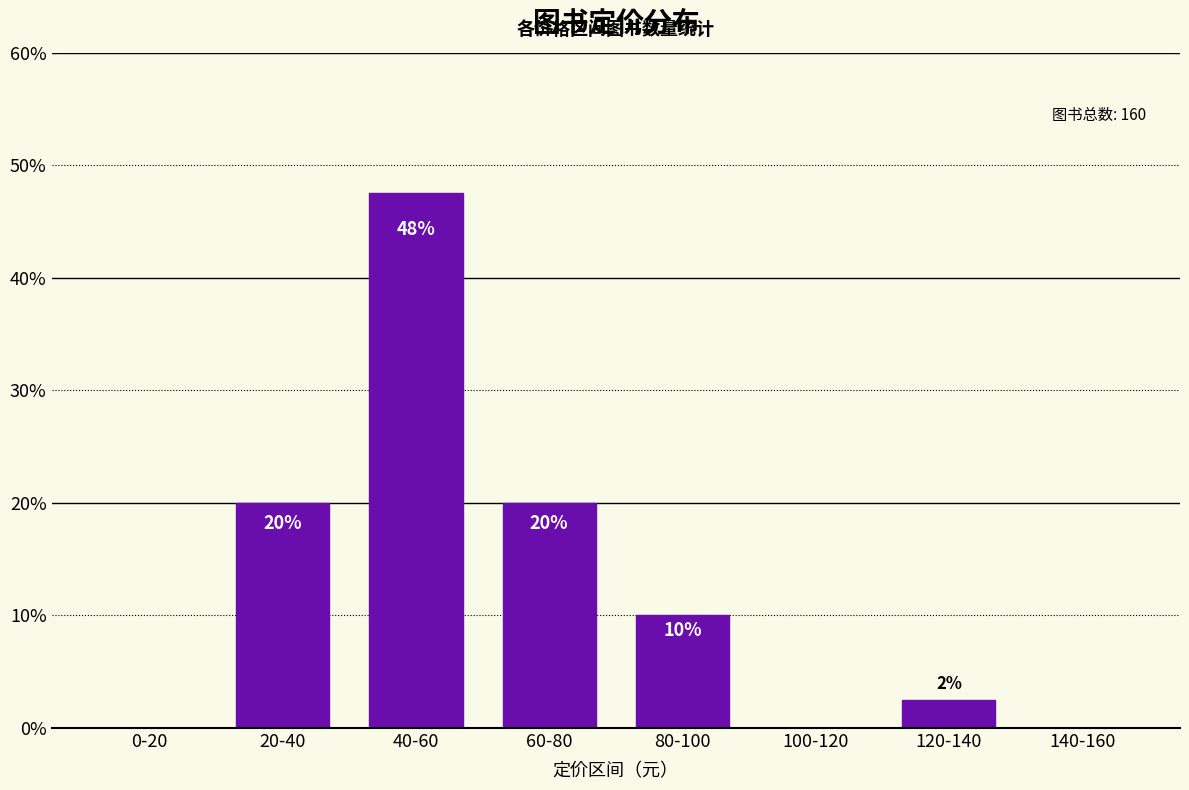

What is the change in value from 0-20 to 60-80?

+20.0